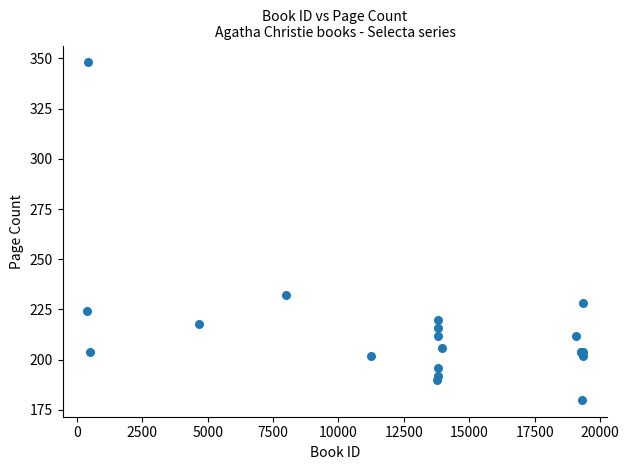

What Y value in the scatter plot is closest to 264?

232